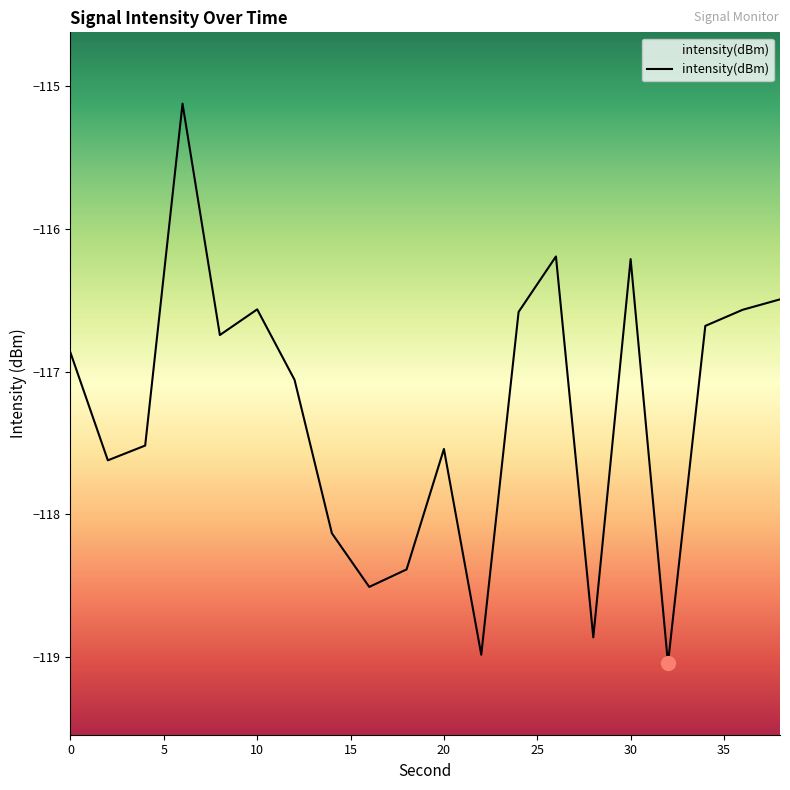

The chart shows a value of -27.5 at 10. True or false?

False